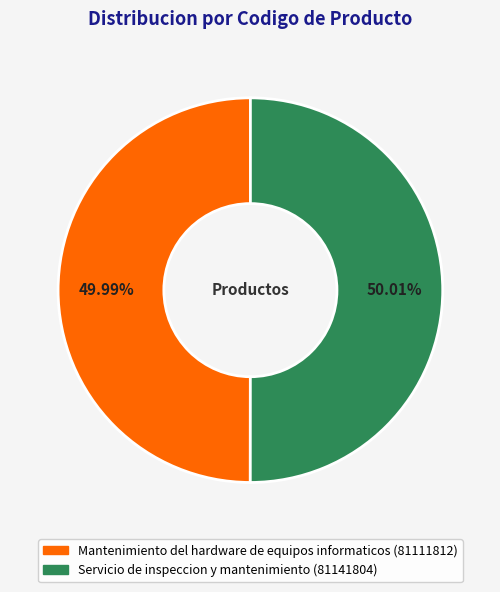

What percentage is the Servicio de inspeccion y mantenimiento slice, to the nearest percent?

50%